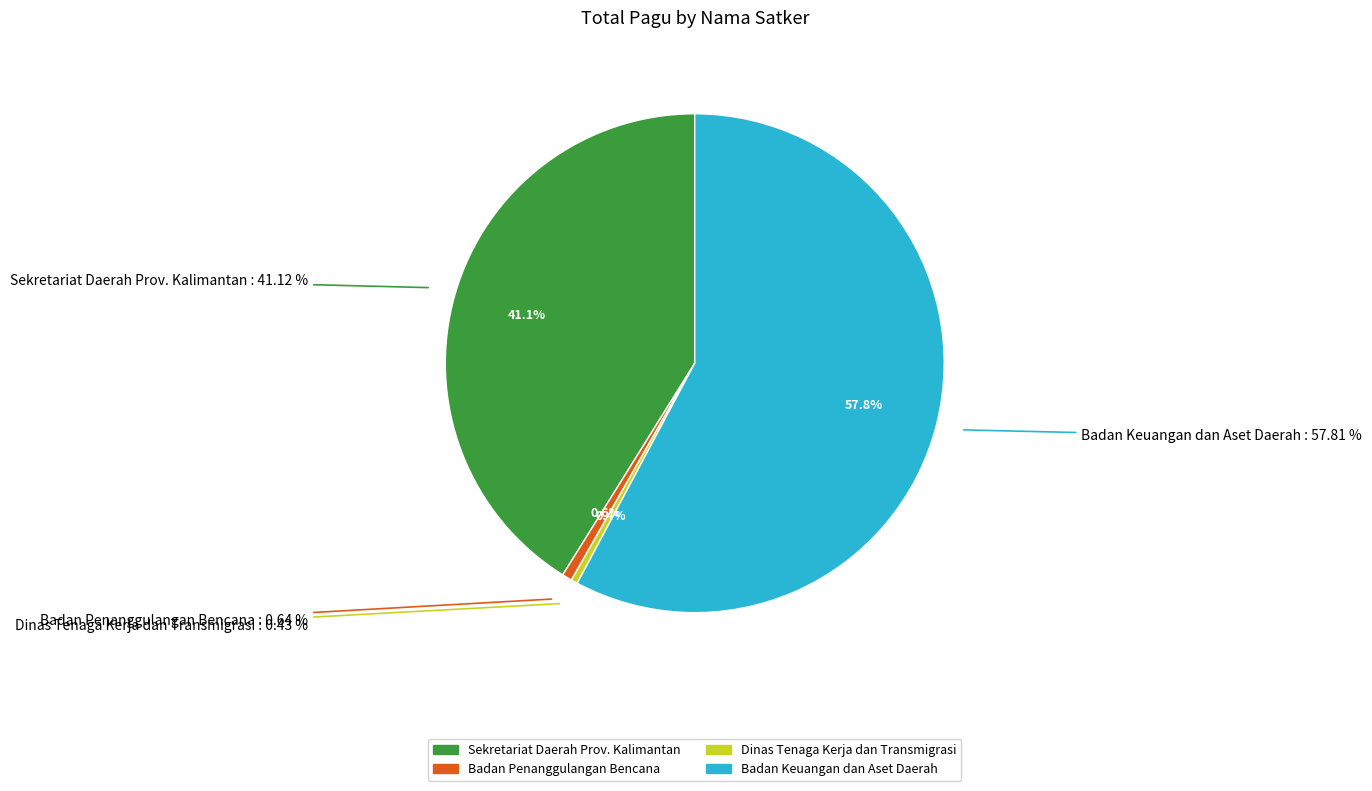

Which has a higher value, SEKRETARIAT DAERAH PROVINSI KALIMANTAN or SEKRETARIAT DAERAH PROVINSI KALIMANTAN?

SEKRETARIAT DAERAH PROVINSI KALIMANTAN